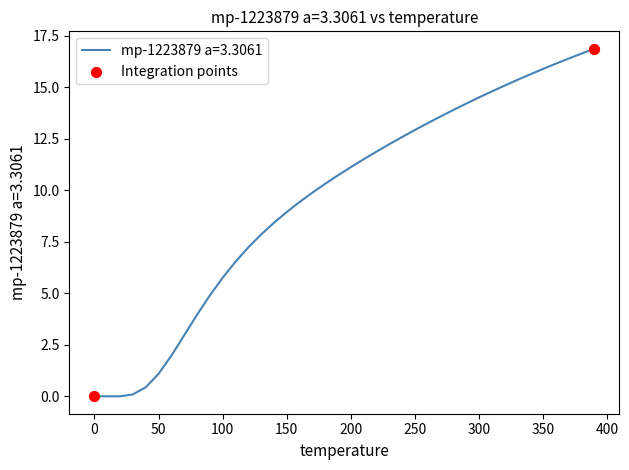

What is the greatest value displayed?

16.9